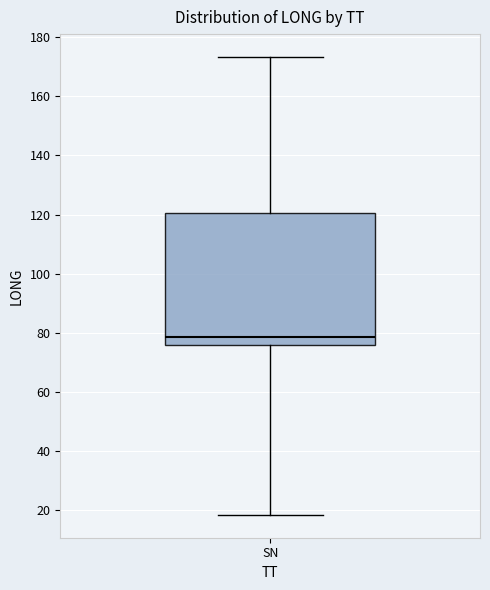

Transcribe this box plot: give where the median line is, the range the box spans, and where the two whiskers end, as read against the y-axis. The values are not printed on the chart, so give them approximately, as read against the axis.

median 78, box 76 to 120, whiskers 18 to 174